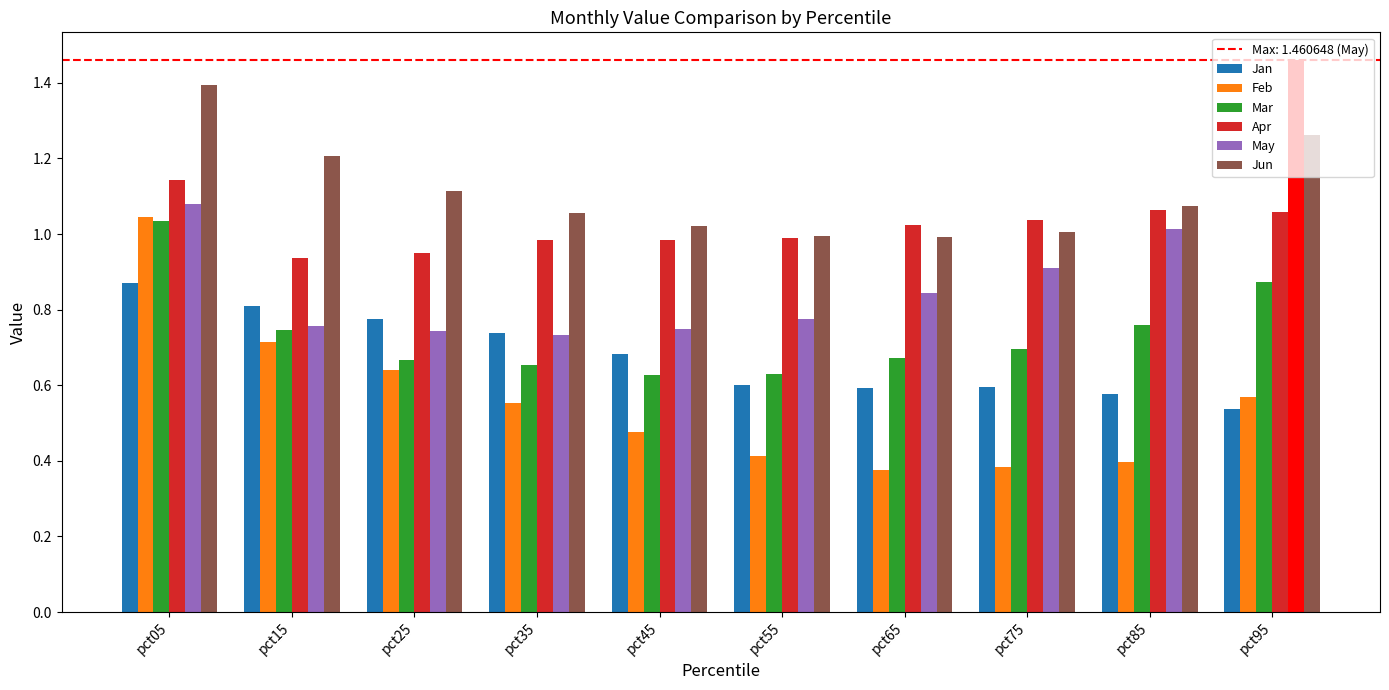

What is the difference between the second highest and minimum values in the Feb series?

0.3